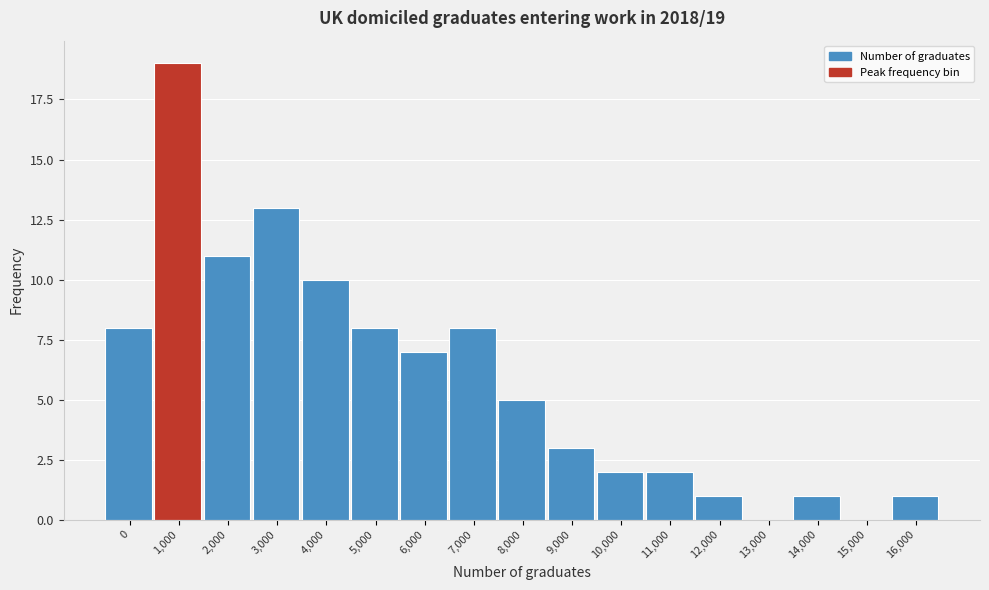

Reading left to right, extract all data points from this chart.

0=8	1,000=19	2,000=11	3,000=13	4,000=10	5,000=8	6,000=7	7,000=8	8,000=5	9,000=3	10,000=2	11,000=2	12,000=1	13,000=0	14,000=1	15,000=0	16,000=1